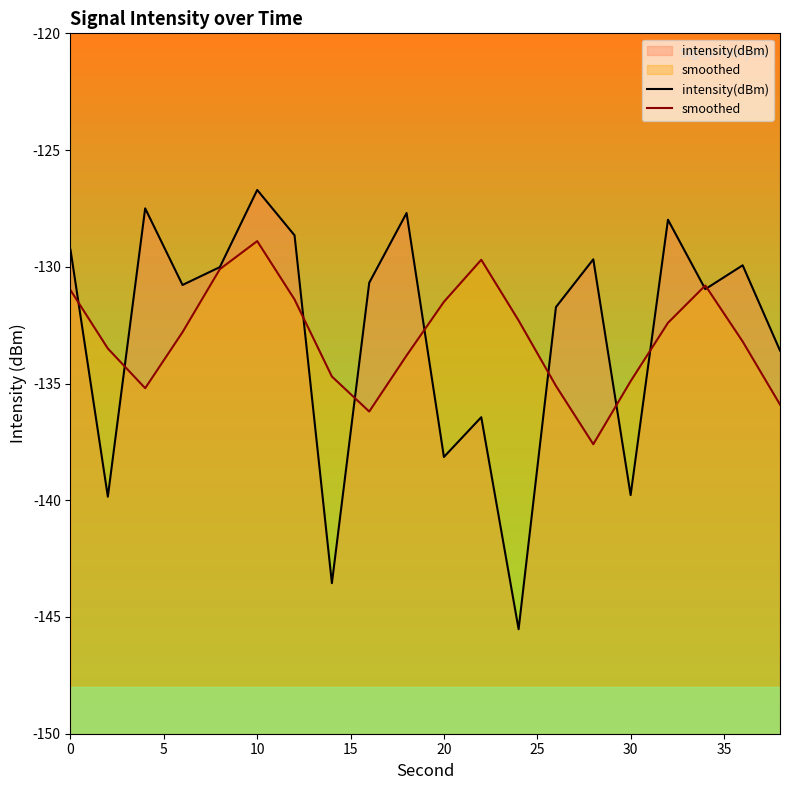

What is the lowest value of the smoothed series?

-137.6